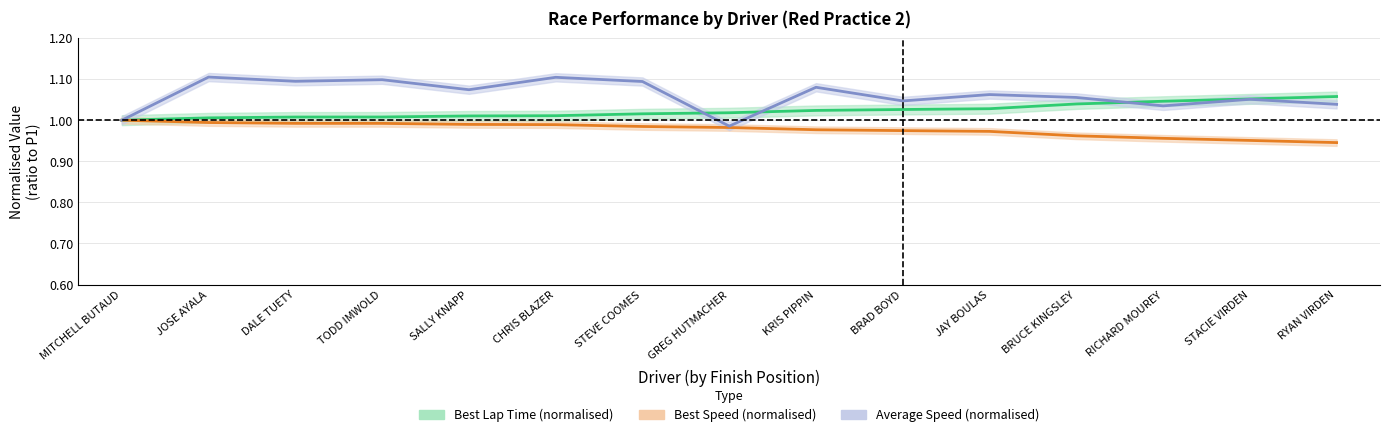

Which series has the largest range (max minus min)?

Average Speed (normalised)